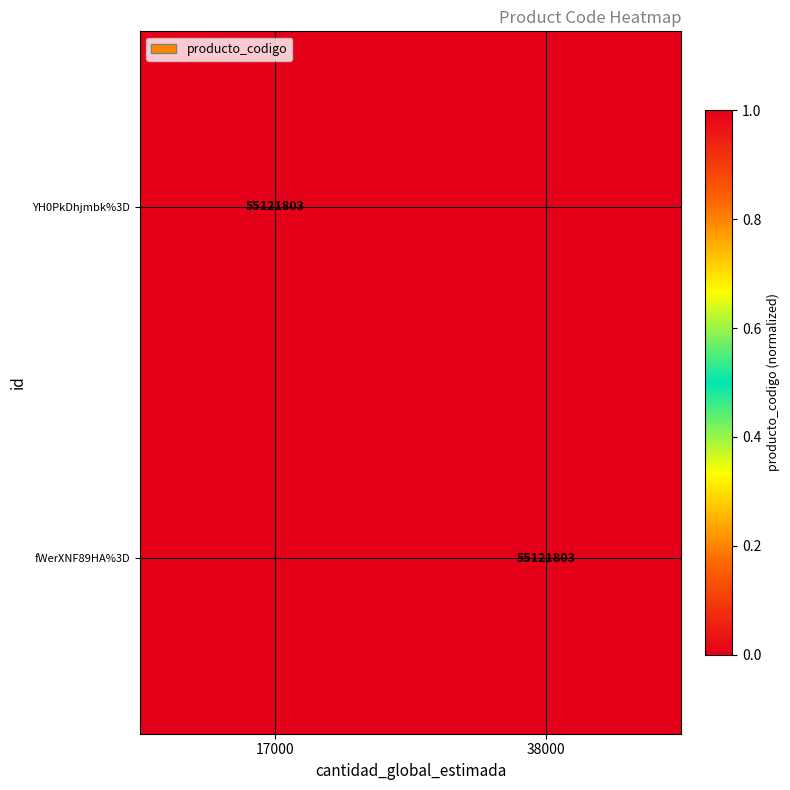

Is it true that YH0PkDhjmbk%3D equals 55121803 at 17000?

True